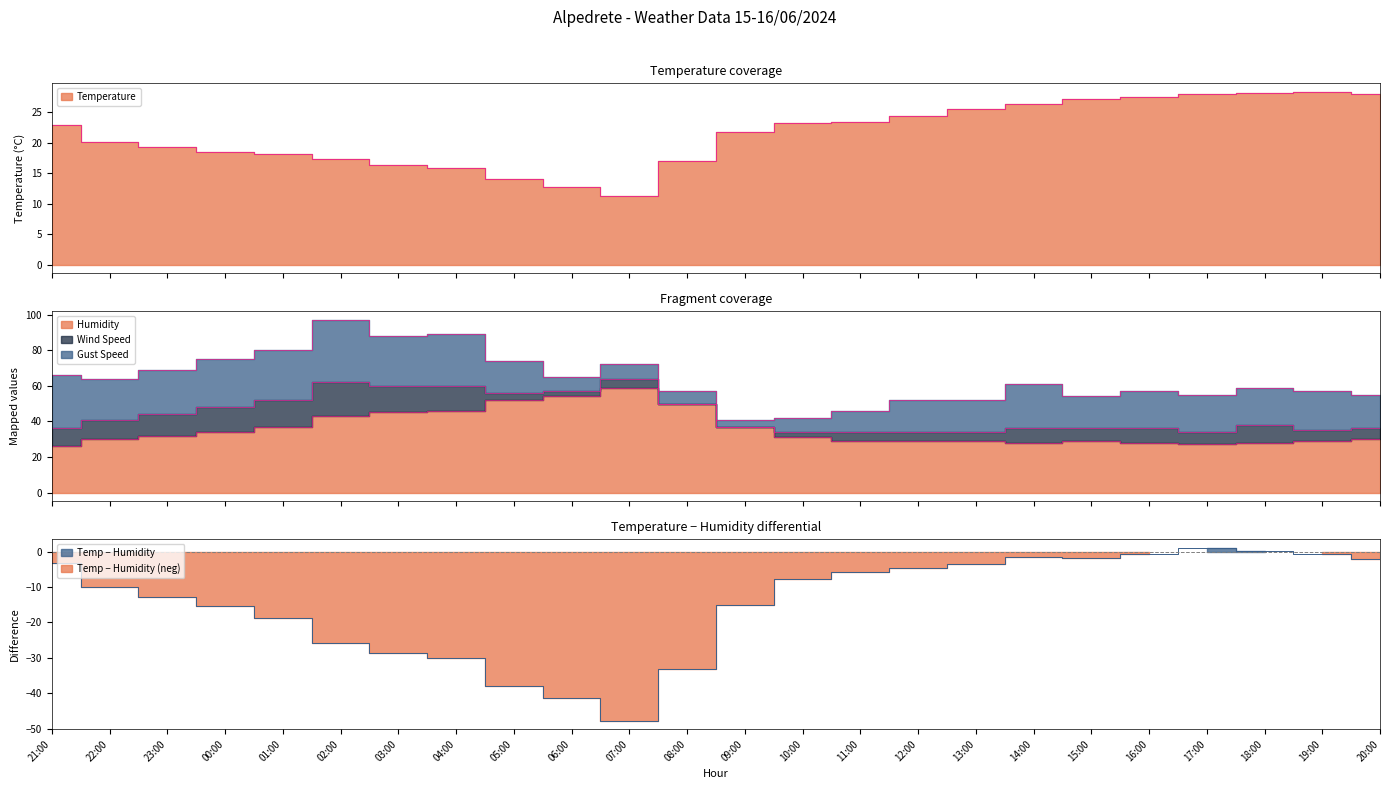

What is the label of the 17th point from the left?

13:00